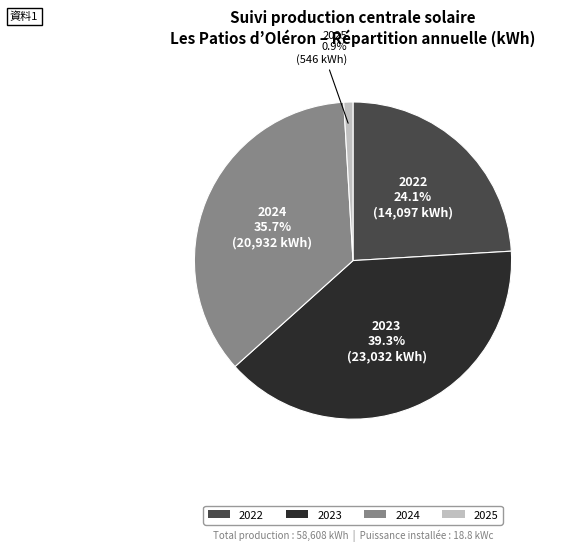

Does 2022 represent more than half of the total?

No